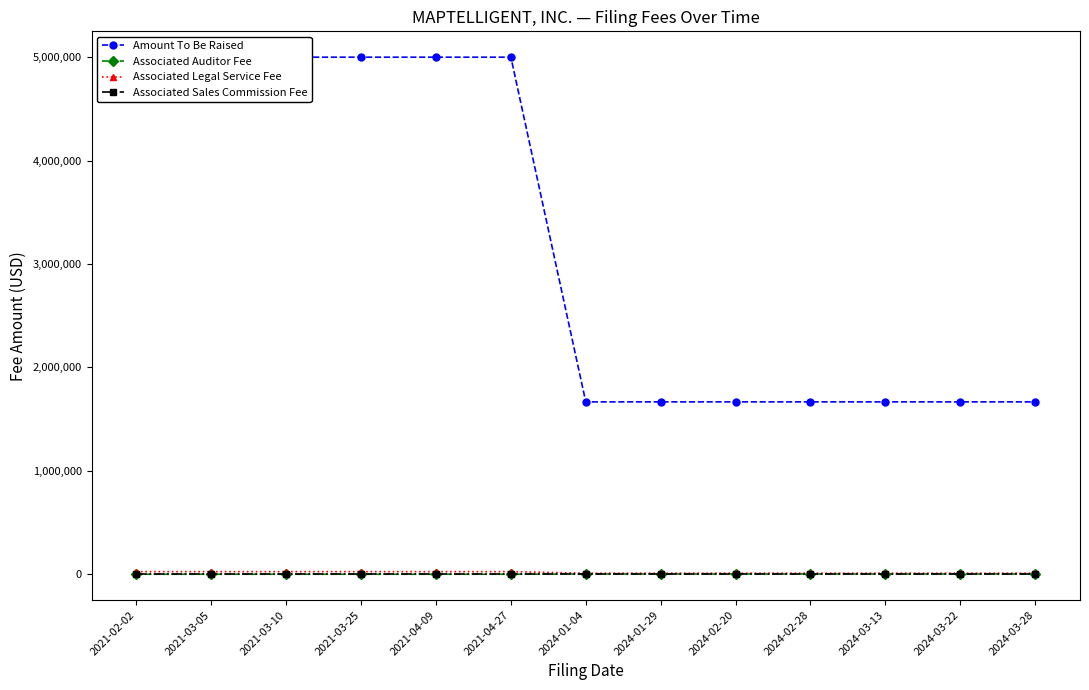

What is the highest value of the Associated Auditor Fee series?

2500